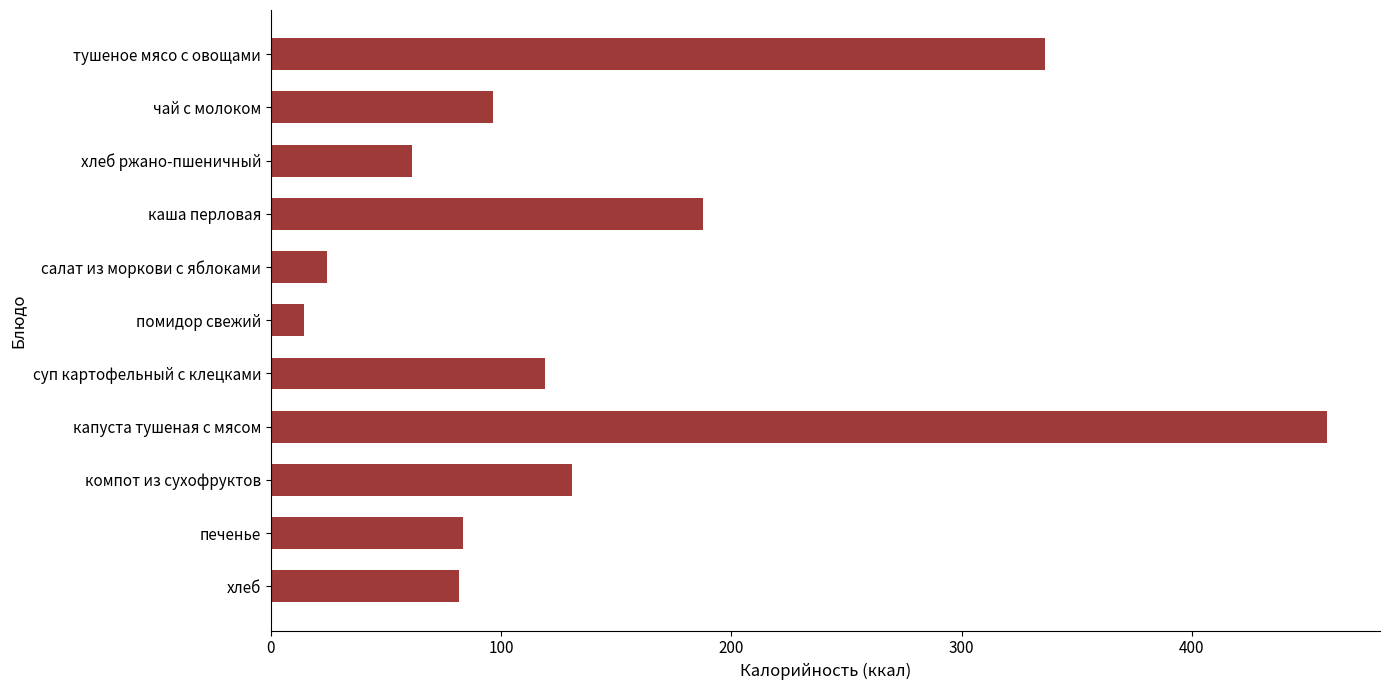

What is the label of the 11th bar from the bottom?

тушеное мясо с овощами